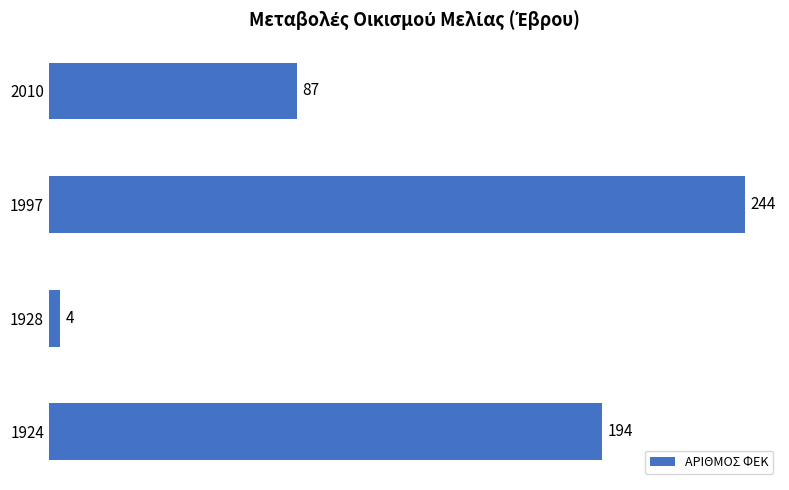

What is the sum of all values?

529